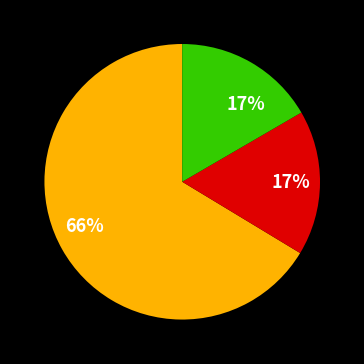

Does any single category account for the majority?

Yes